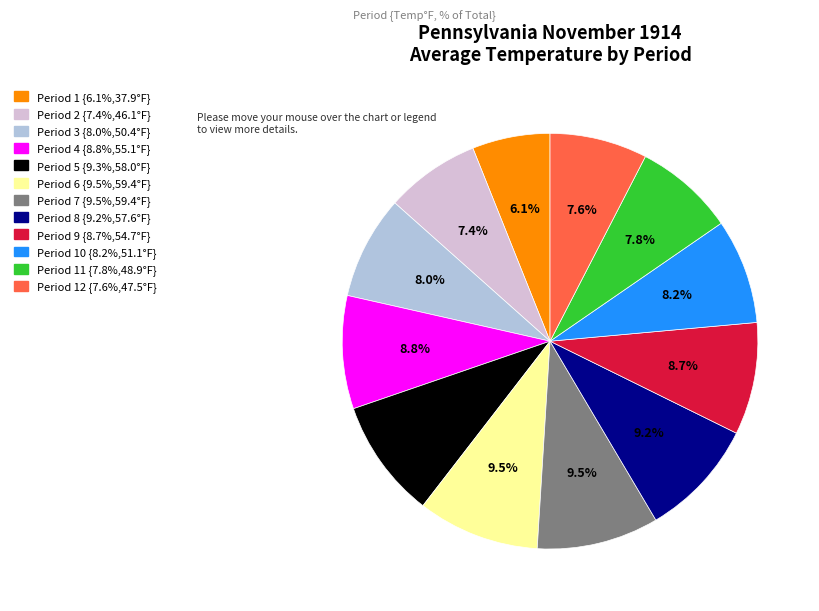

To the nearest percent, what is the average slice percentage?

8%